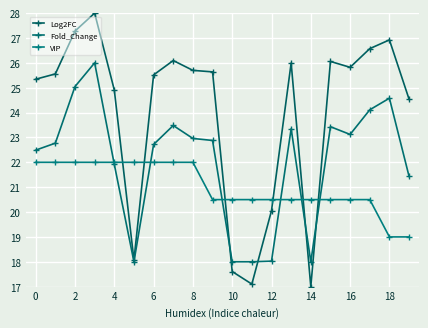

How many lines are shown in the chart?

3